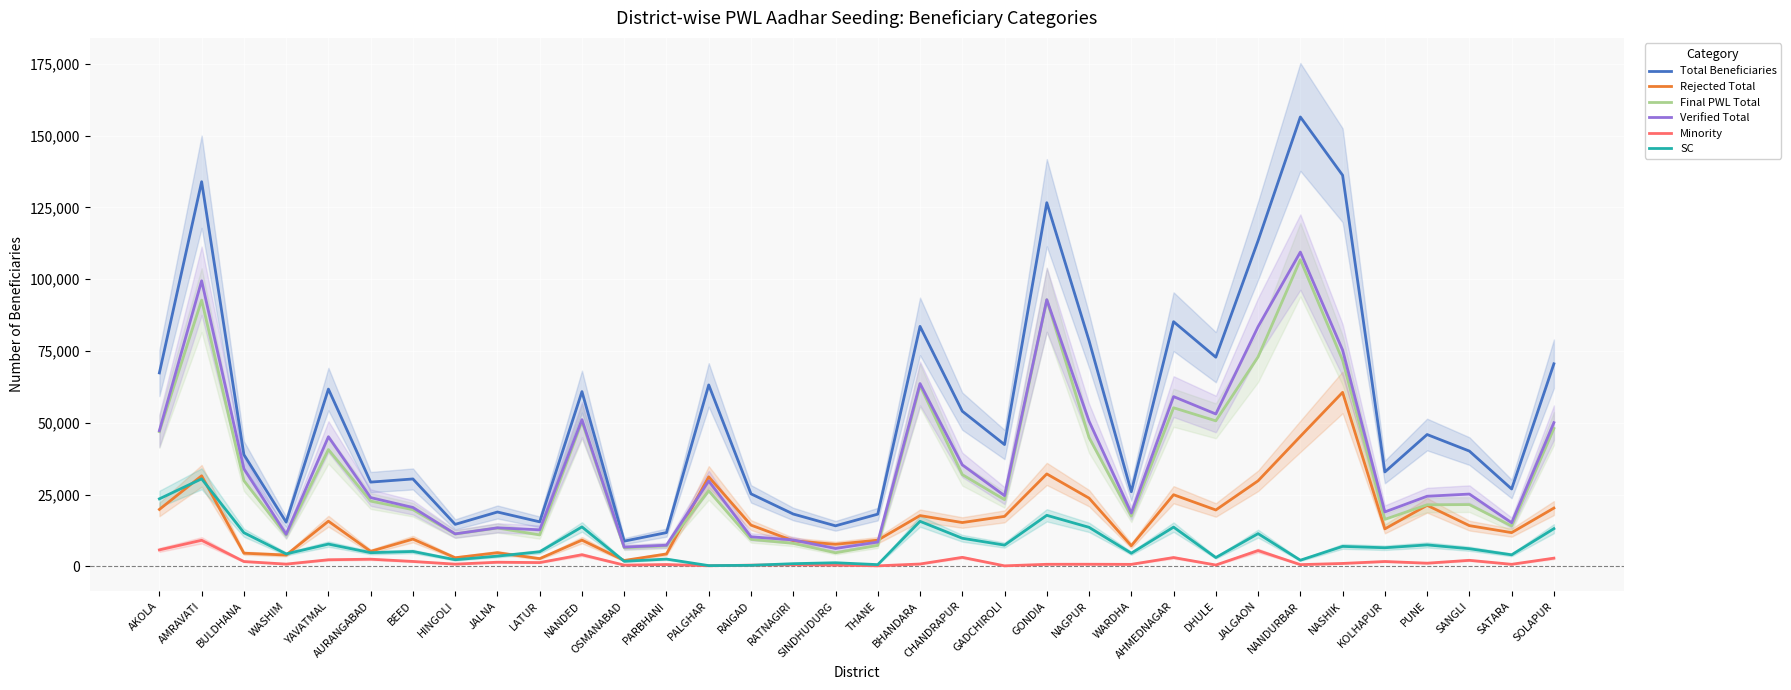

What is the label of the 18th point from the right?

SINDHUDURG